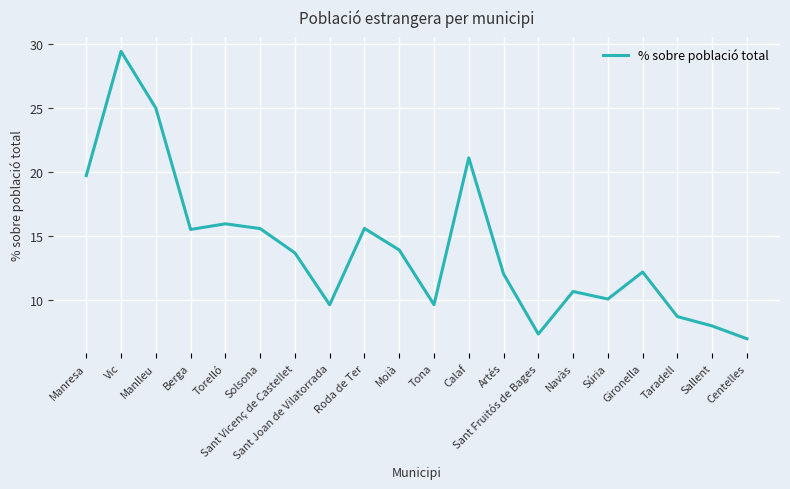

Count the number of data series in this chart.

1